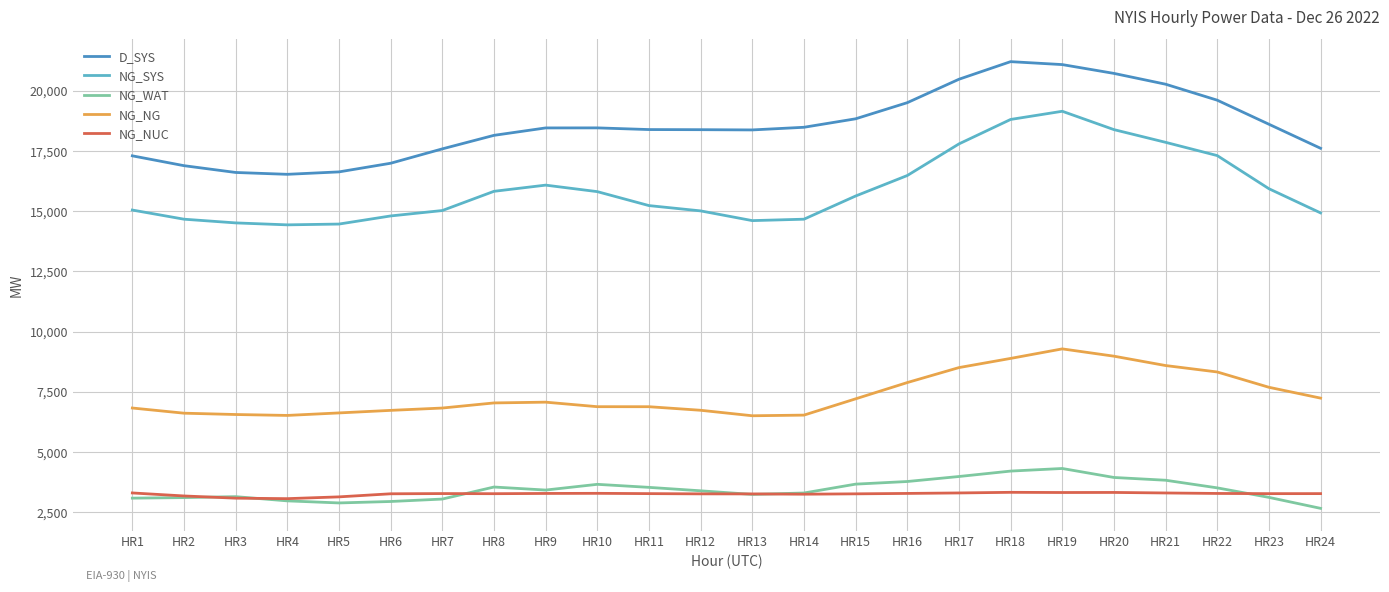

What is the approximate value of NG_WAT at HR17?

3977